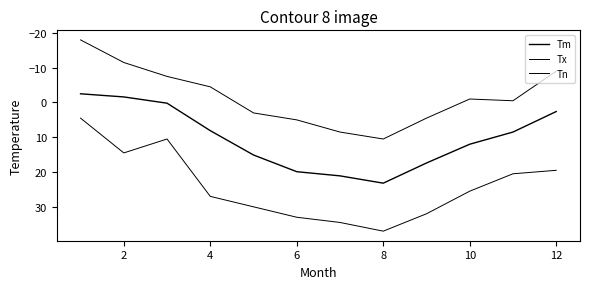

What is the lowest value of the Tm series?

-2.5